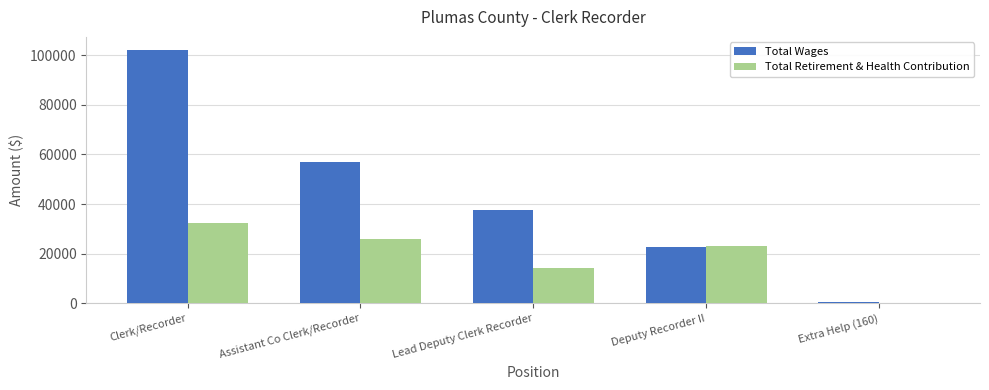

Reading left to right, what are all the values shown in this chart?

Total Wages: Clerk/Recorder=102335	Assistant Co Clerk/Recorder=57021	Lead Deputy Clerk Recorder=37454	Deputy Recorder II=22687	Extra Help (160)=480
Total Retirement & Health Contribution: Clerk/Recorder=32478	Assistant Co Clerk/Recorder=25831	Lead Deputy Clerk Recorder=14195	Deputy Recorder II=22974	Extra Help (160)=0